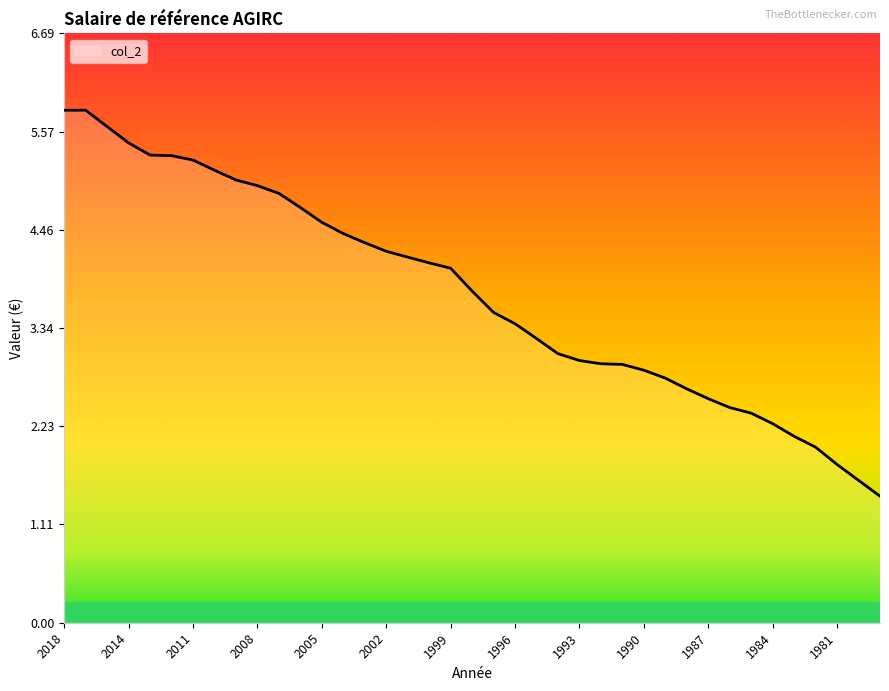

What is the difference between the maximum and minimum values?

4.4